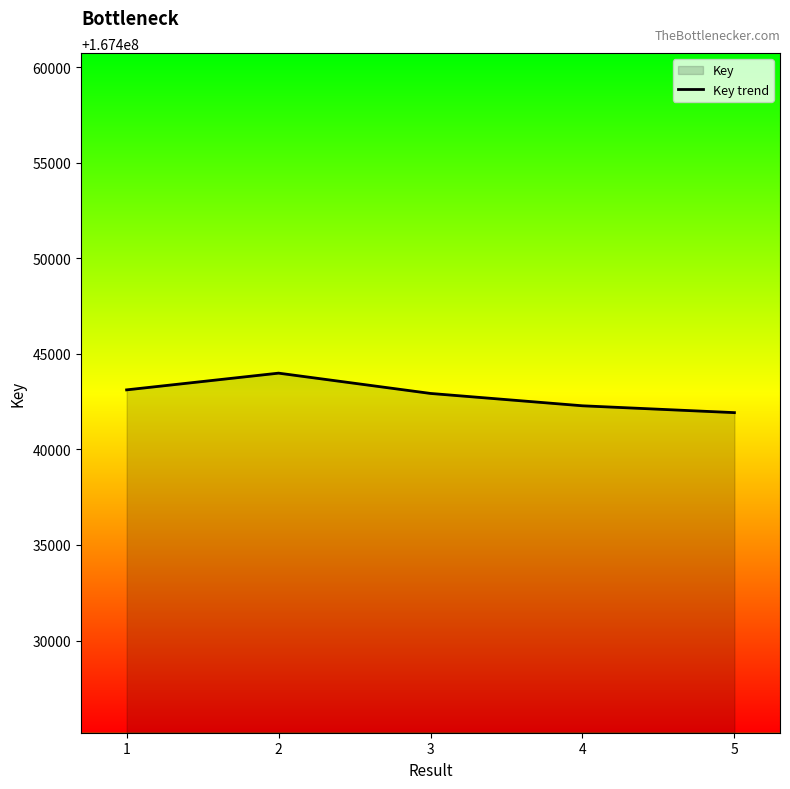

What is the ratio of the value at 3 to the value at 5?

1.0